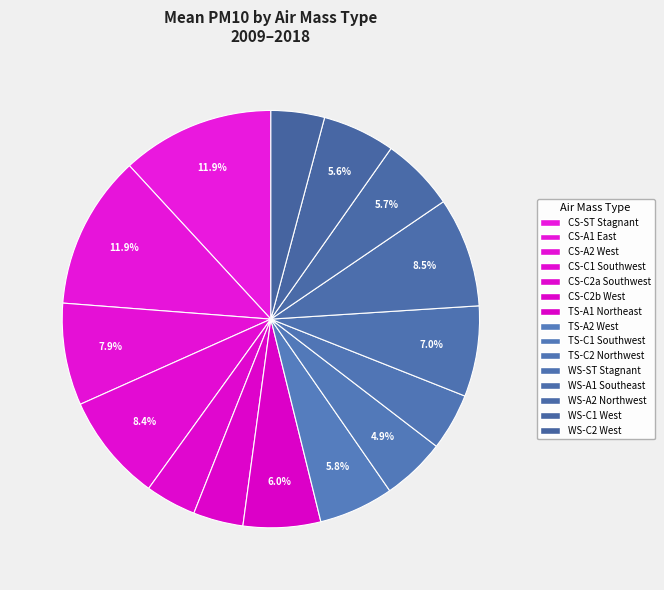

How many slices are in this pie chart?

15